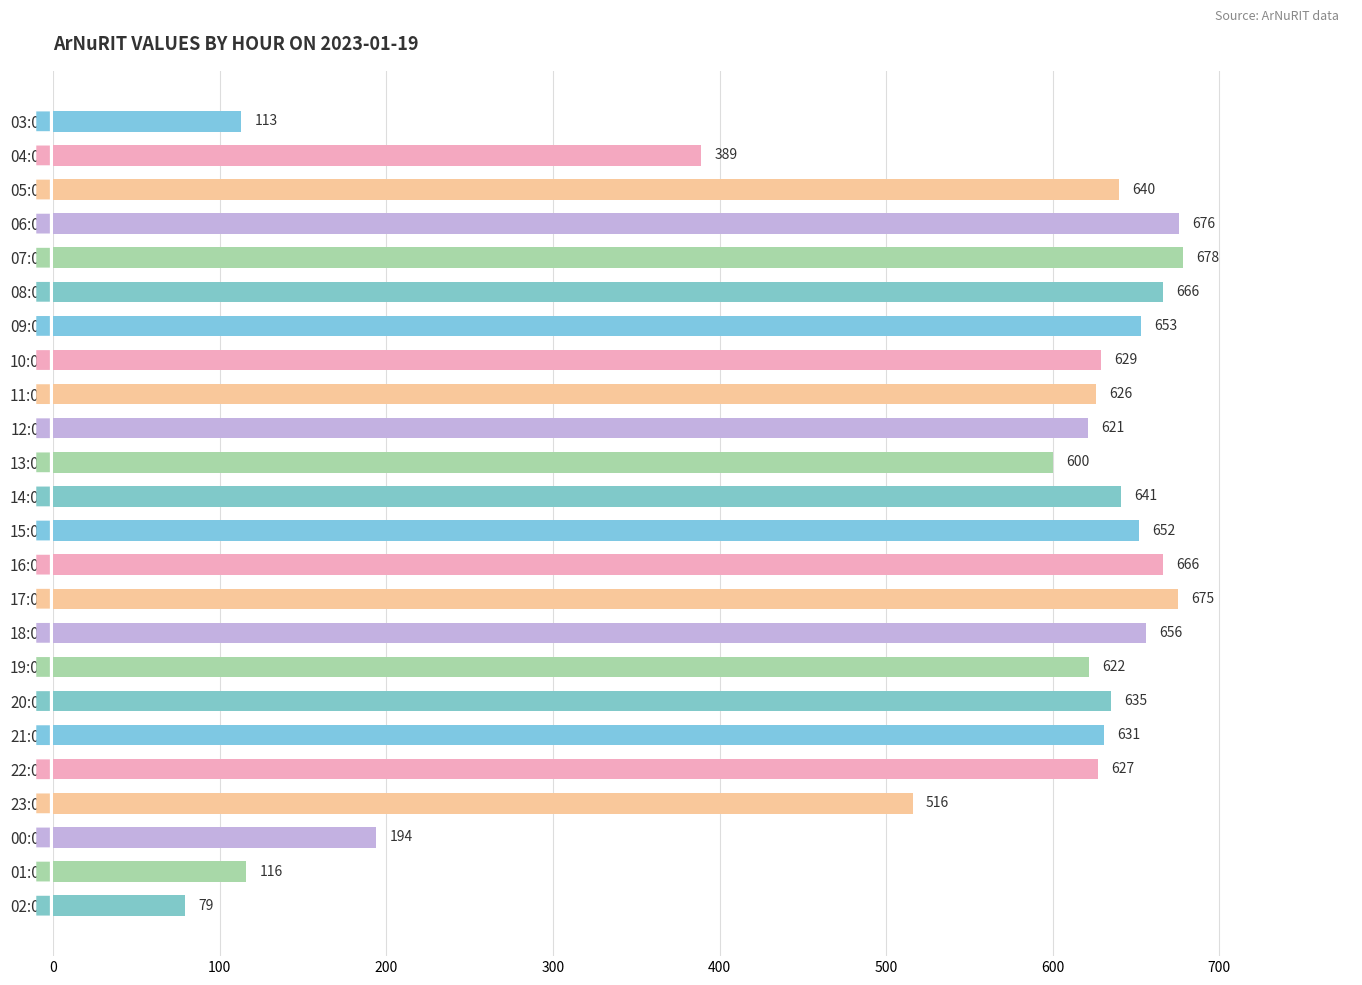

What is the sum of the values at 01:00 and 04:00?

505